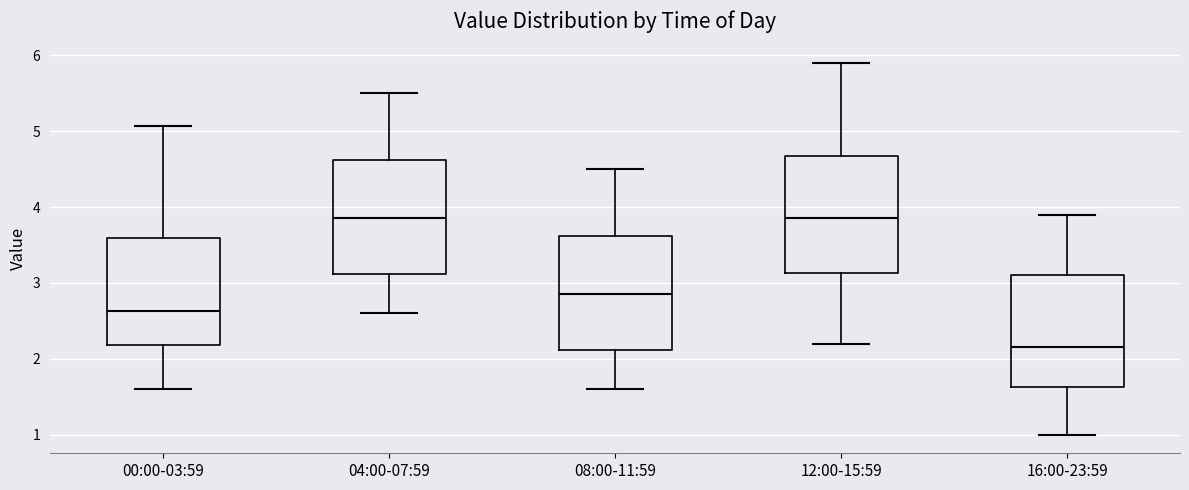

Reading left to right, transcribe this box plot: for each box, give where its median line is, the range the box spans, and where its two whiskers end, as read against the y-axis. The values are not printed on the chart, so give them approximately, as read against the axis.

00:00-03:59: median 2.6, box 2.2 to 3.6, whiskers 1.6 to 5.1
04:00-07:59: median 3.9, box 3.1 to 4.6, whiskers 2.6 to 5.5
08:00-11:59: median 2.9, box 2.1 to 3.6, whiskers 1.6 to 4.5
12:00-15:59: median 3.9, box 3.1 to 4.7, whiskers 2.2 to 5.9
16:00-23:59: median 2.2, box 1.6 to 3.1, whiskers 1.0 to 3.9